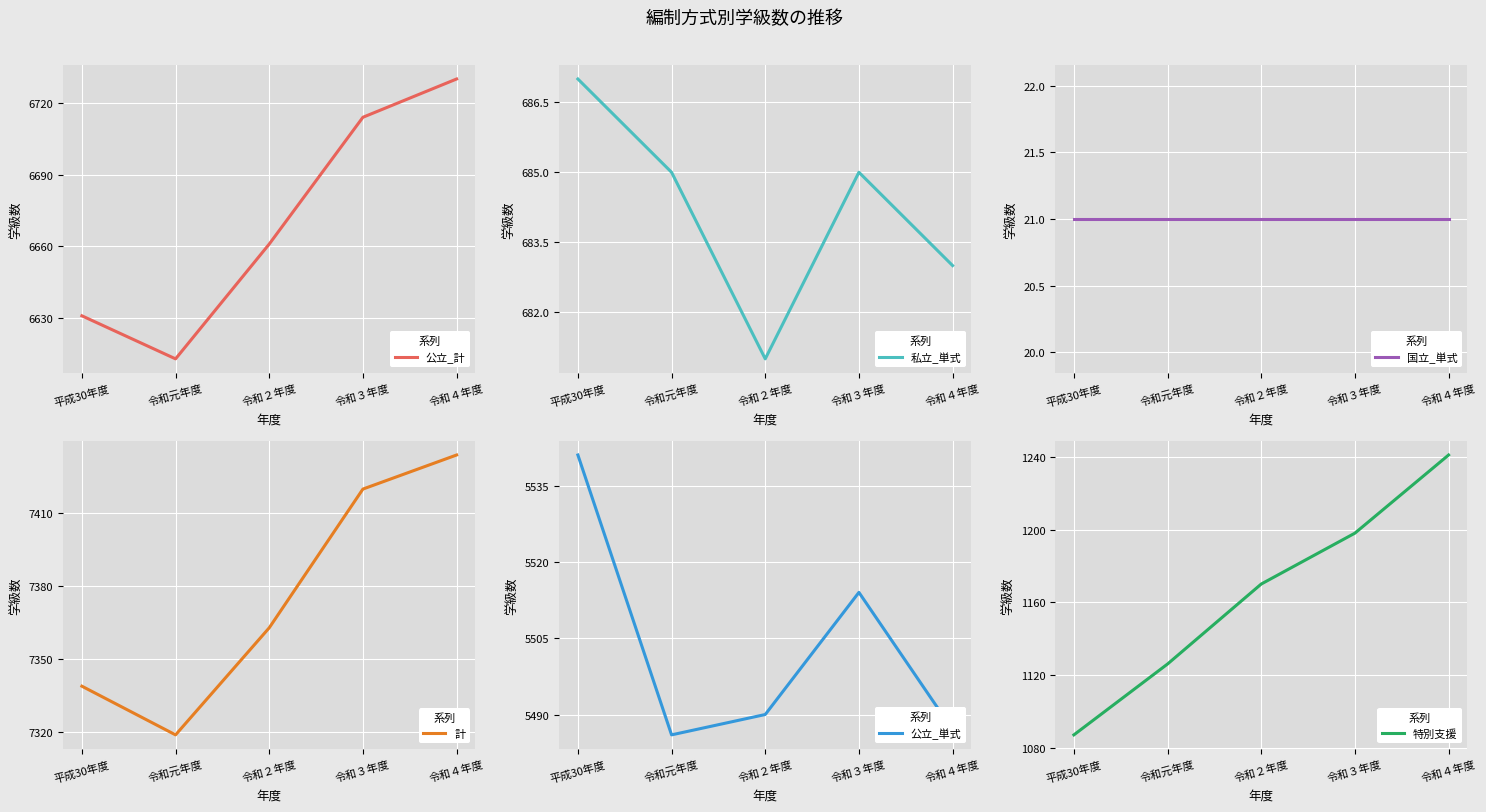

Which has a higher value, 平成30年度 or 令和元年度?

平成30年度